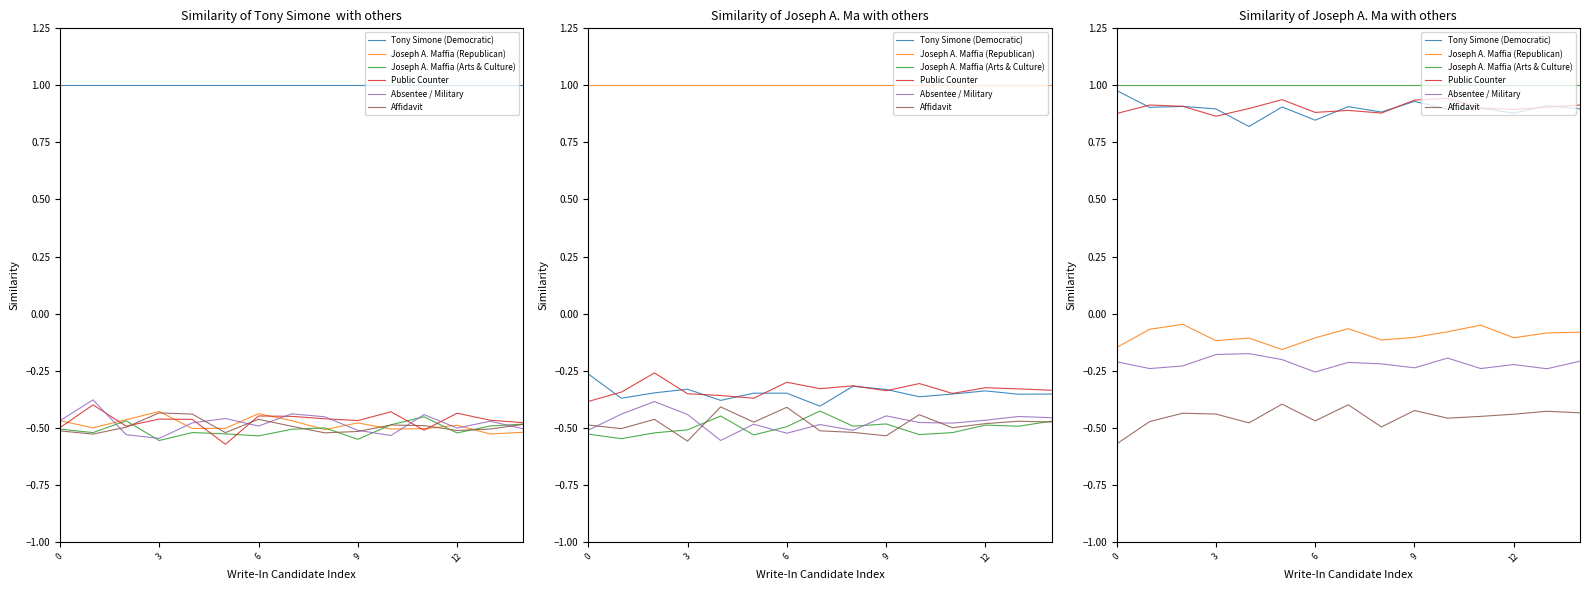

How many lines are shown in the chart?

6